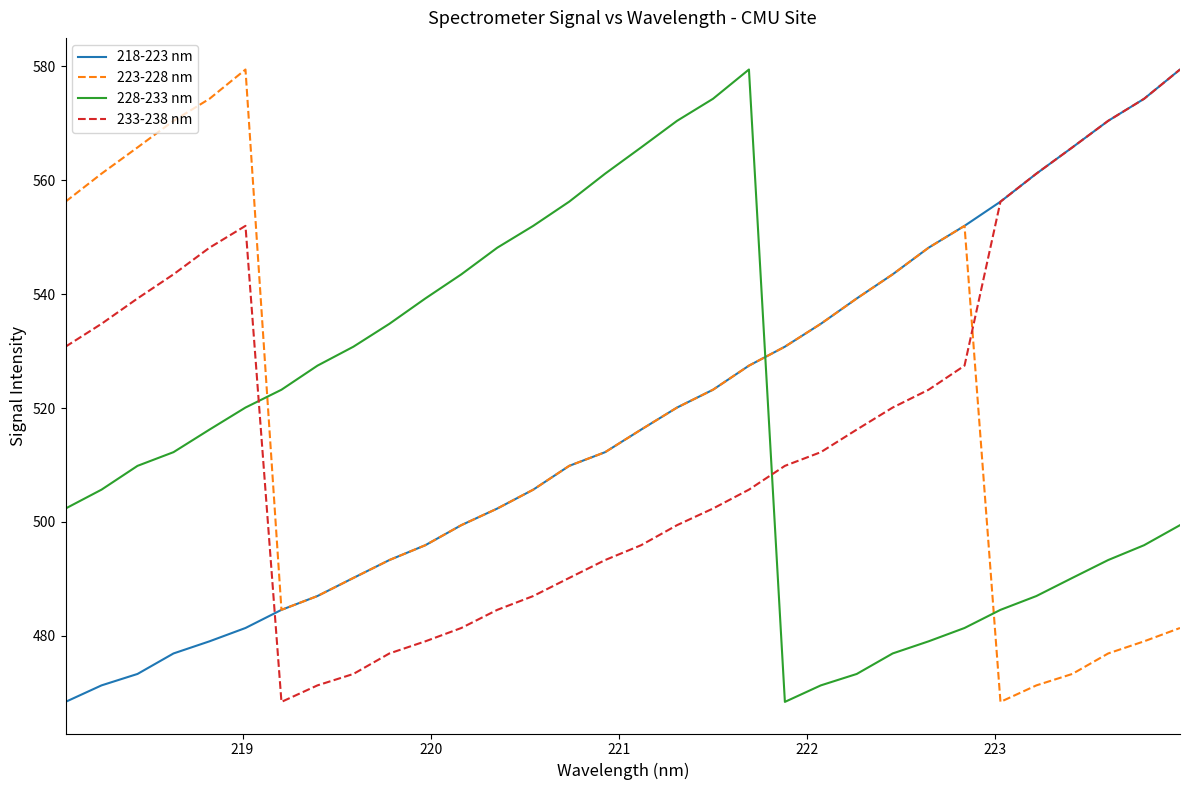

What is the maximum value shown in the chart?

579.5